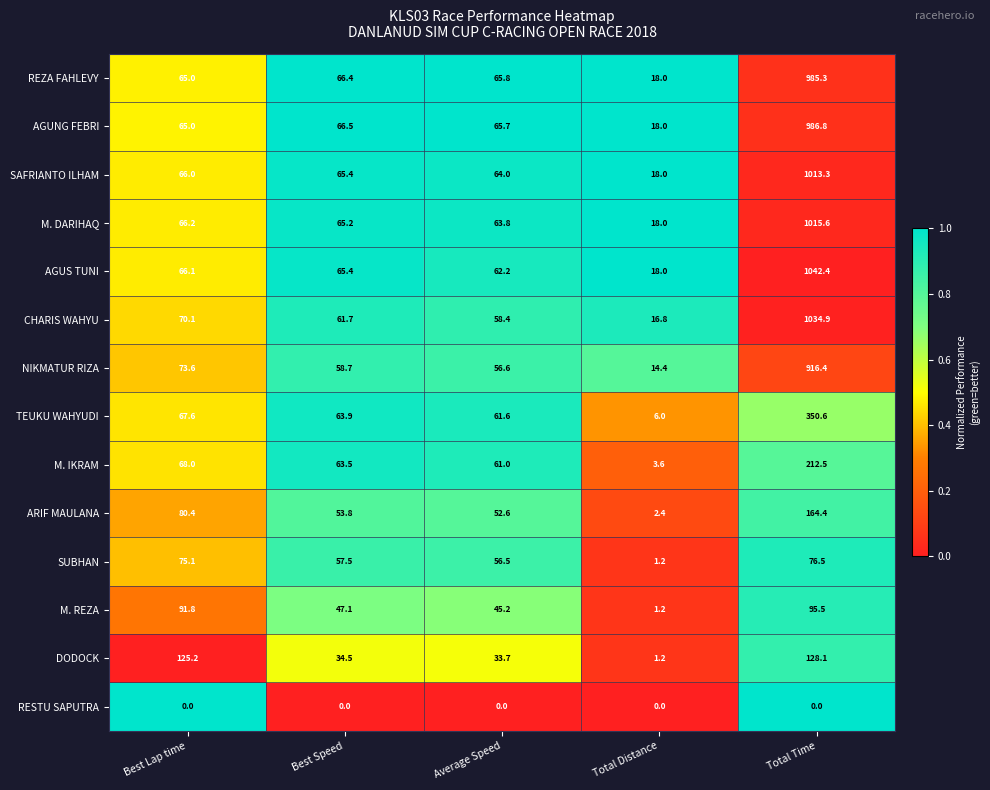

What is the average value of the SUBHAN series?

53.4